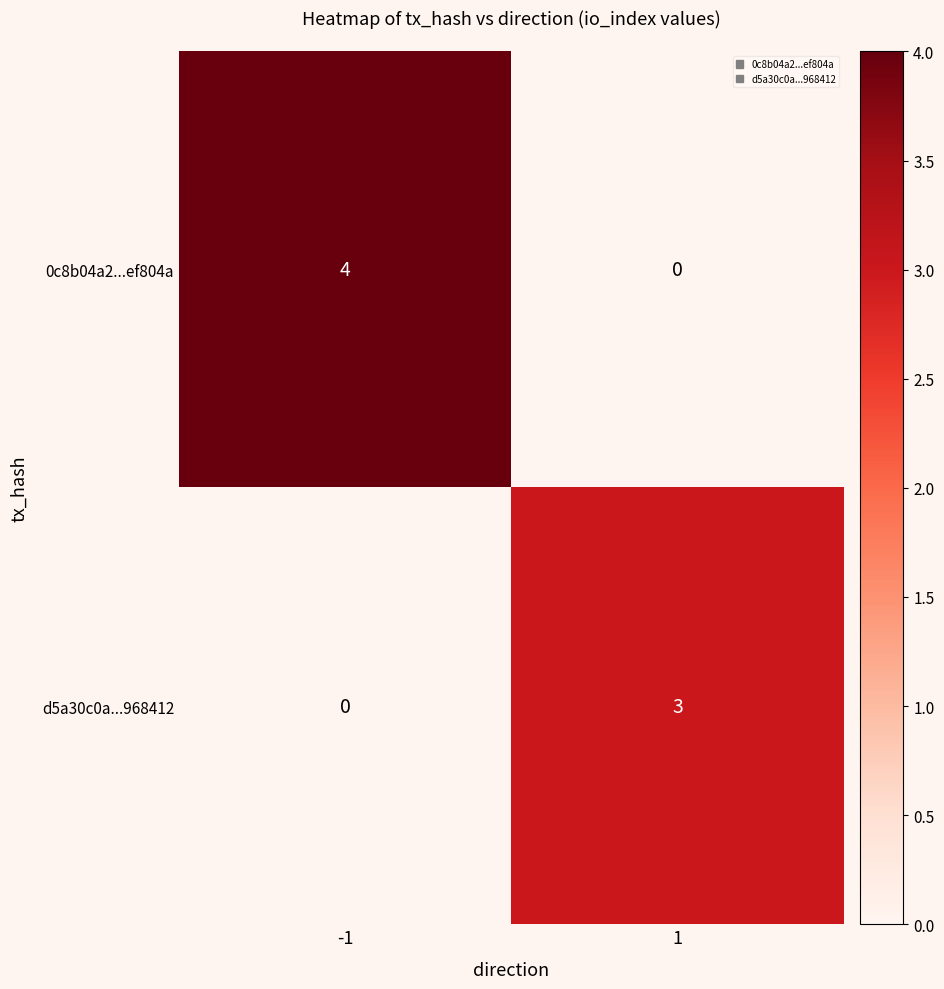

How many series are shown in this chart?

2